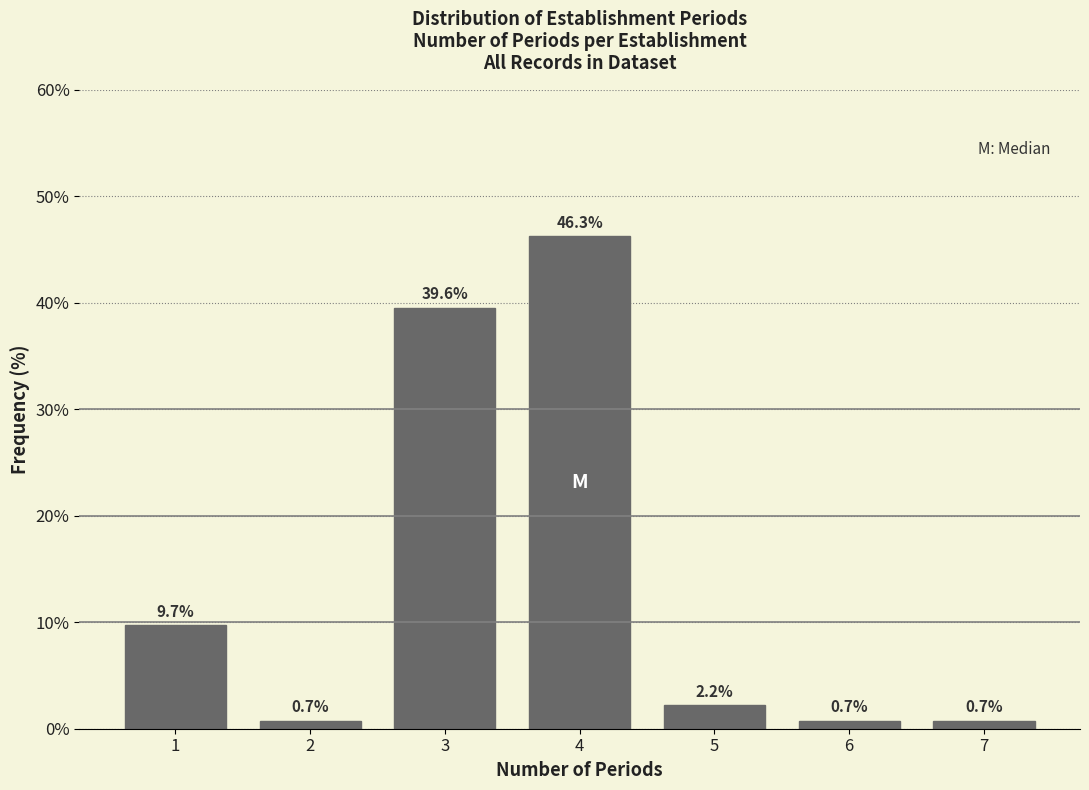

Reading left to right, what are all the values shown in this chart?

9.7	0.7	39.6	46.3	2.2	0.7	0.7